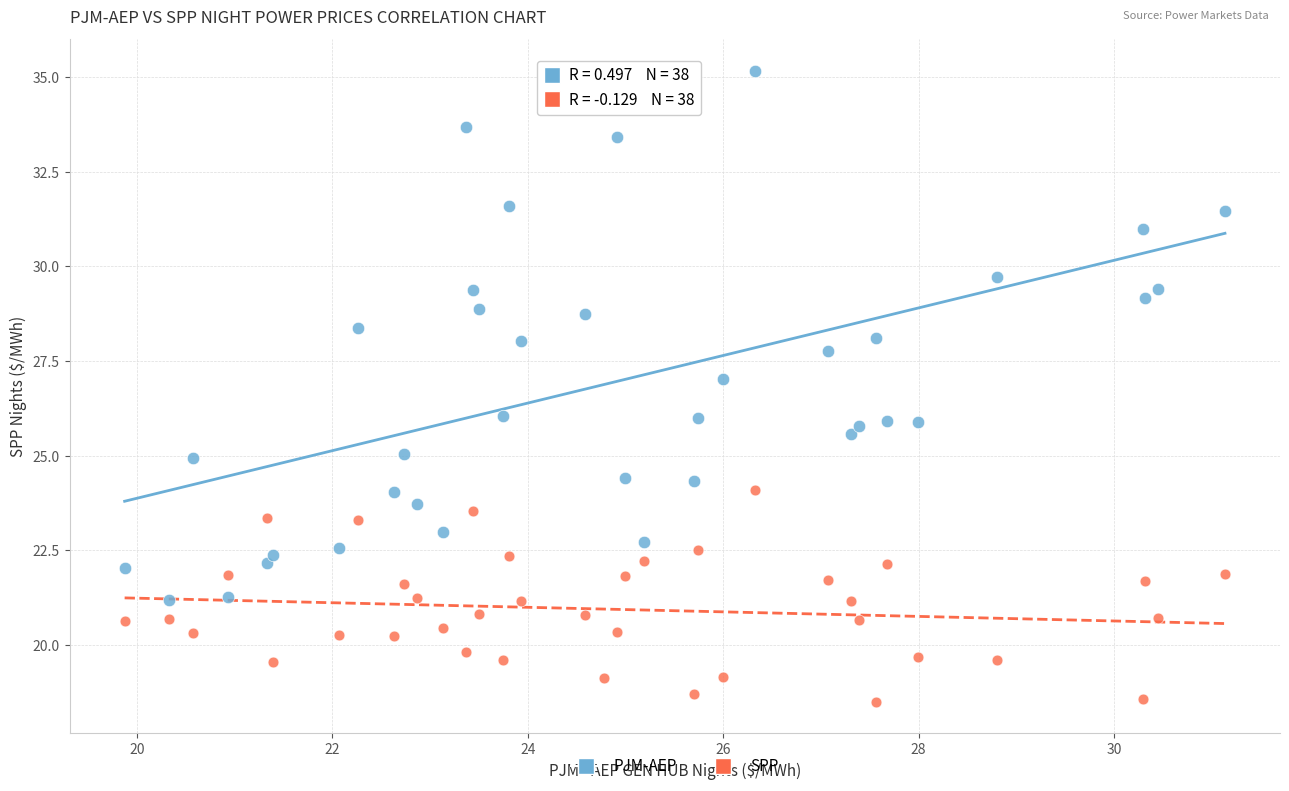

Across all data points, what is the range of Y values (max minus min)?

16.7